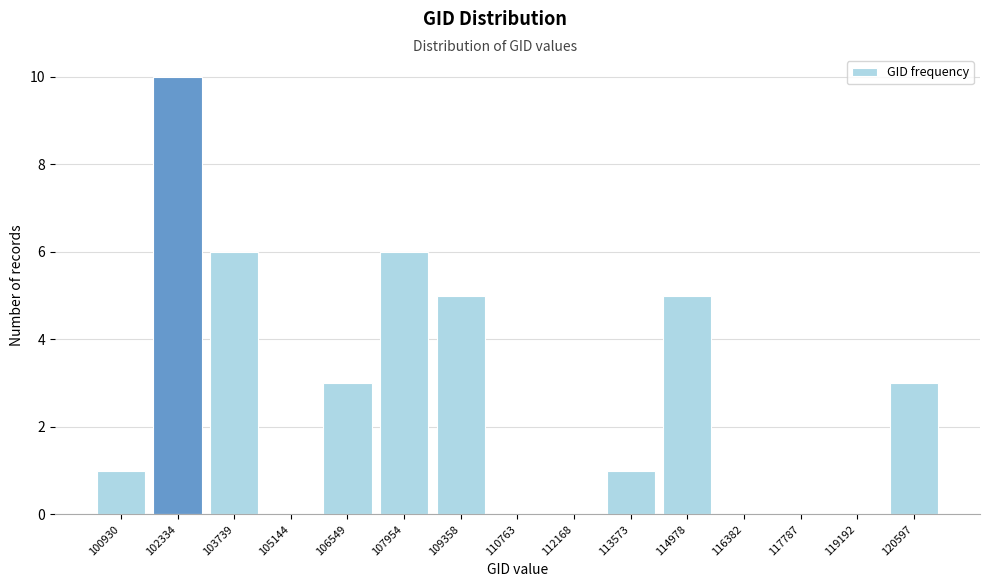

Reading left to right, extract all data points from this chart.

100930=1	102334=10	103739=6	105144=0	106549=3	107954=6	109358=5	110763=0	112168=0	113573=1	114978=5	116382=0	117787=0	119192=0	120597=3